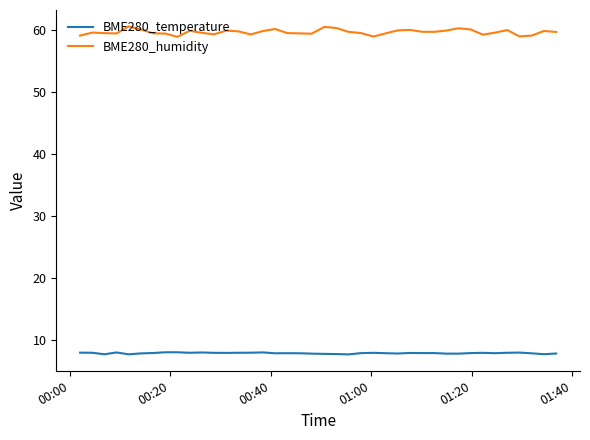

What is the maximum value for BME280_humidity?

60.7